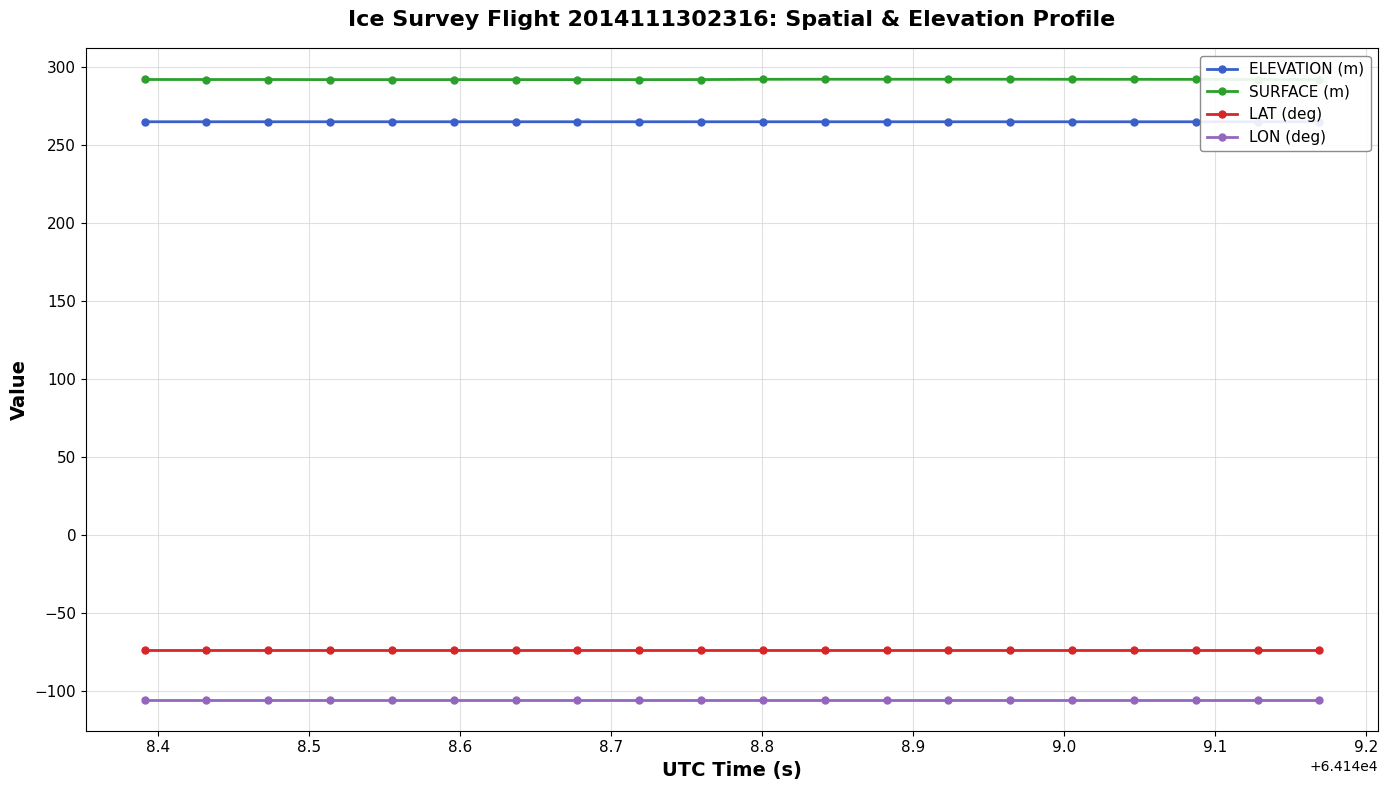

True or false: LON (deg) and LAT (deg) cross at least once.

False